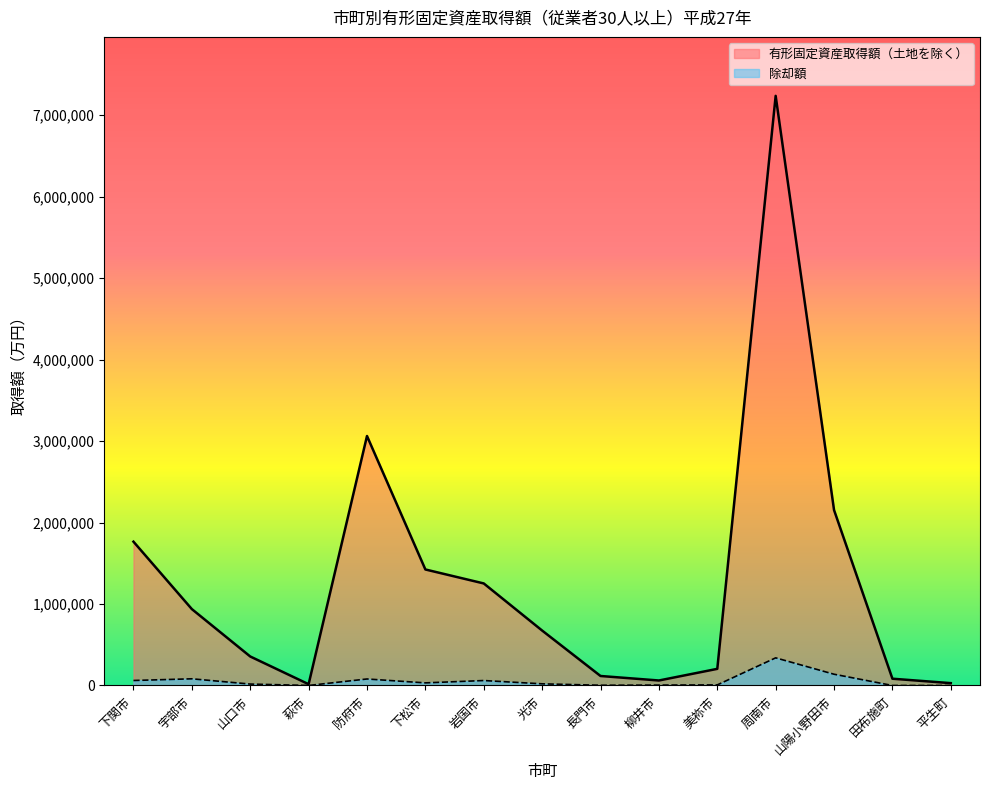

Where is the first local maximum?

防府市